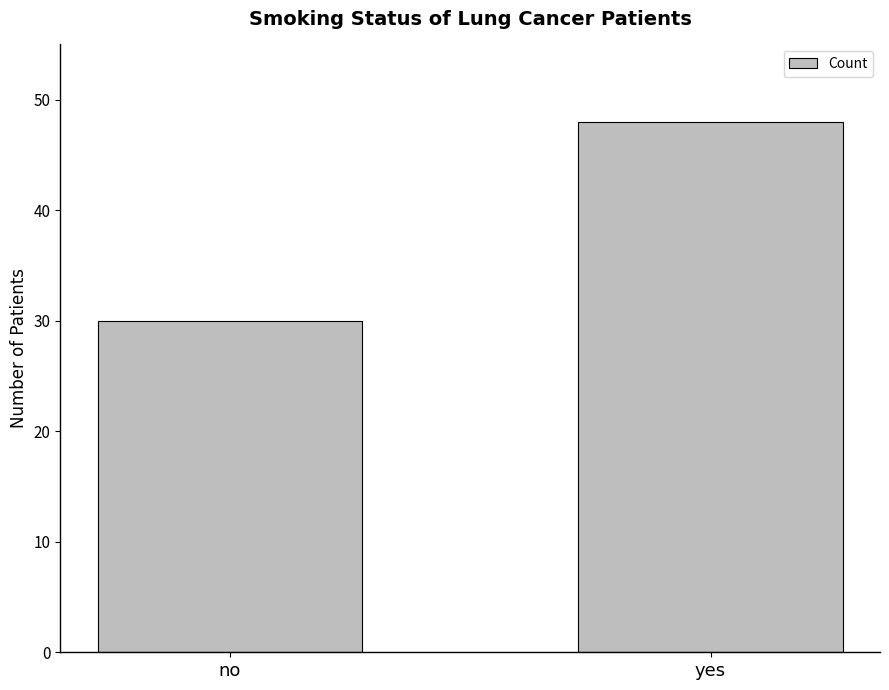

Reading left to right, list all the values displayed in this chart.

30	48